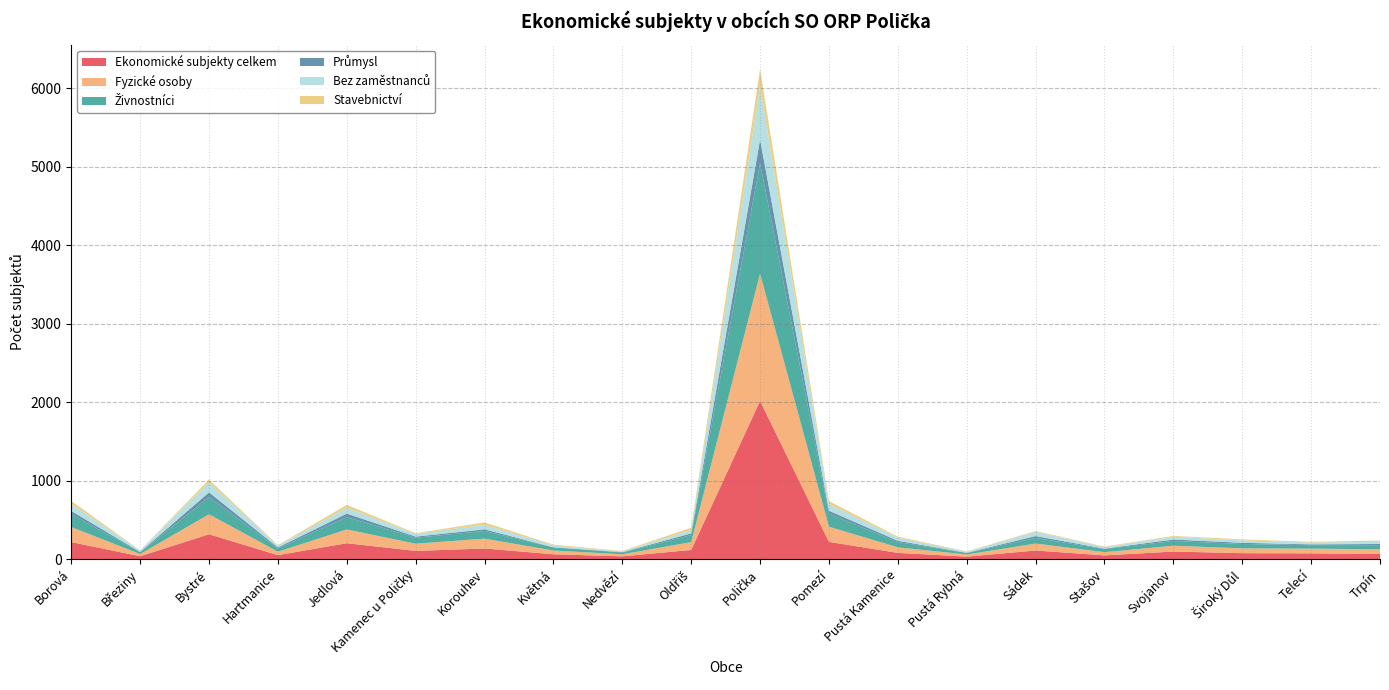

Reading left to right, list all the values displayed in this chart.

Ekonomické subjekty celkem: 216	36	316	50	202	104	135	61	35	116	2015	219	79	31	109	47	96	75	73	66
Fyzické osoby: 192	28	254	44	175	92	125	48	26	100	1621	193	71	27	89	41	74	61	60	59
Živnostníci: 167	22	220	41	157	75	98	39	22	89	1408	165	67	18	71	39	60	56	44	52
Průmysl: 38	5	60	13	45	15	21	2	5	22	300	39	16	4	24	6	19	15	10	15
Bez zaměstnanců: 91	17	130	23	75	35	59	23	8	44	684	89	37	15	54	20	35	32	23	28
Stavebnictví: 37	2	33	6	36	8	29	11	7	28	213	34	15	3	10	6	11	12	9	16